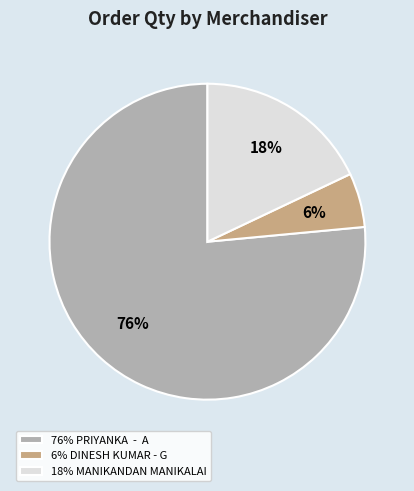

What percentage is the 6% DINESH KUMAR - G slice, to the nearest percent?

6%